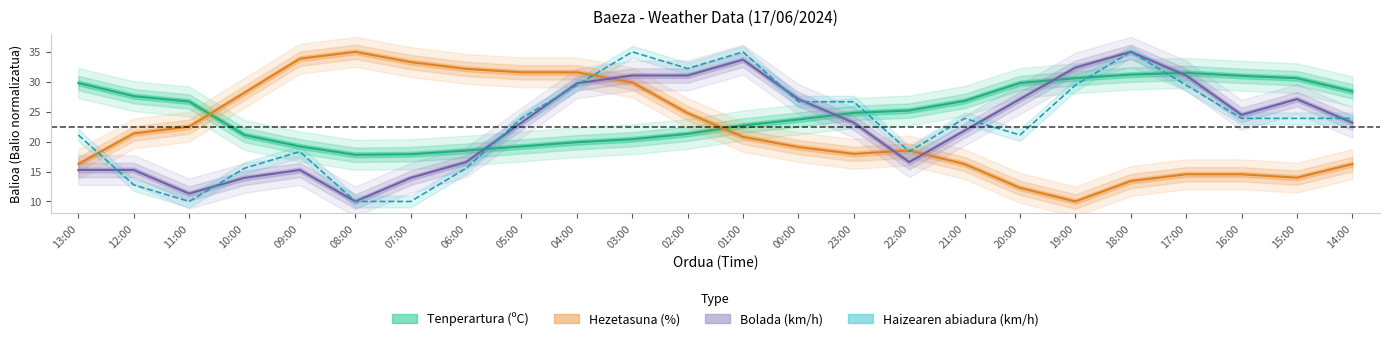

What is the label of the 7th point from the left?

07:00